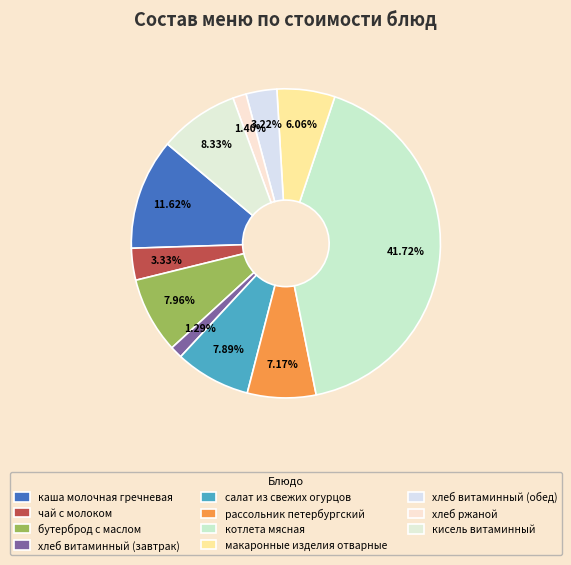

Is the sum of макаронные изделия отварные and салат из свежих огурцов greater than half?

No